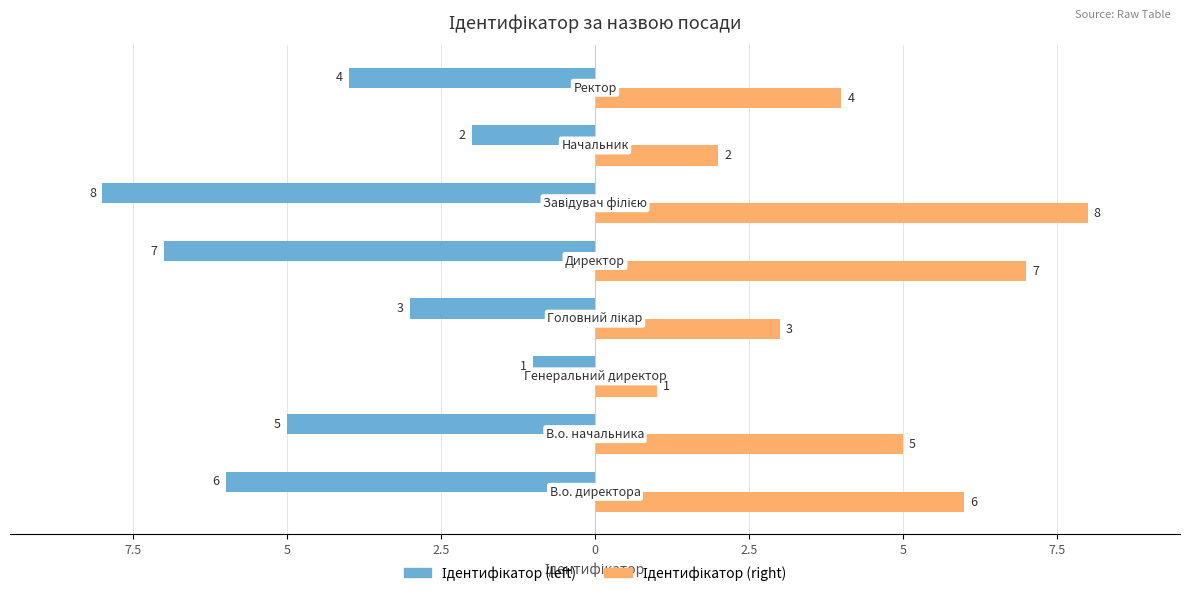

What is the highest value of the Ідентифікатор (left) series?

-1